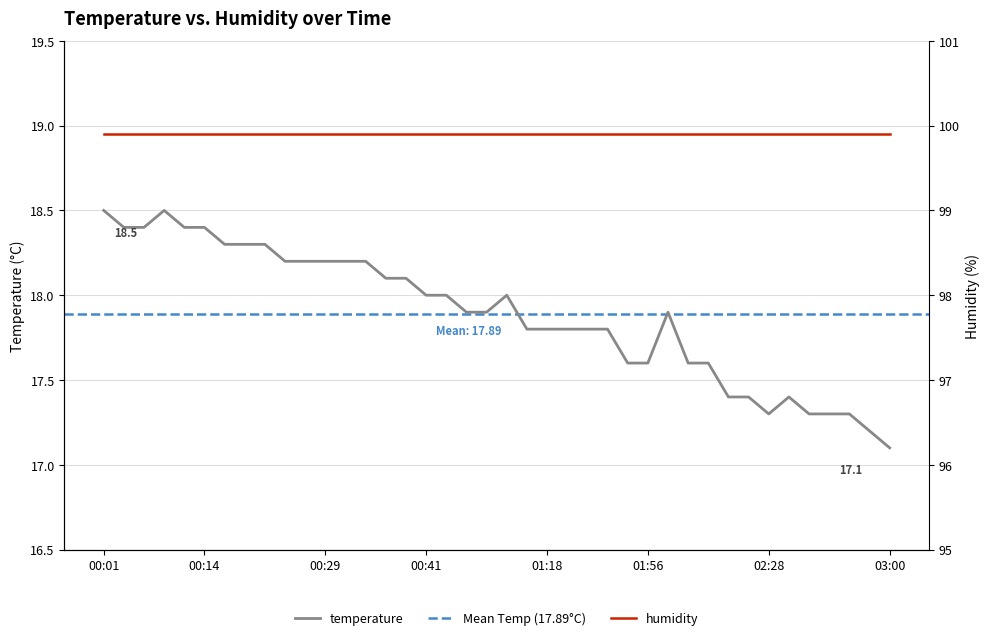

List the labels in order of value, smallest first.

03:00, 02:52, 02:28, 02:33, 02:36, 02:39, 02:20, 02:22, 02:31, 01:53, 01:56, 02:01, 02:04, 01:16, 01:18, 01:21, 01:27, 01:46, 01:00, 01:02, 01:59, 00:41, 00:44, 01:05, 00:36, 00:39, 00:24, 00:27, 00:29, 00:31, 00:34, 00:17, 00:19, 00:22, 00:04, 00:06, 00:11, 00:14, 00:01, 00:09